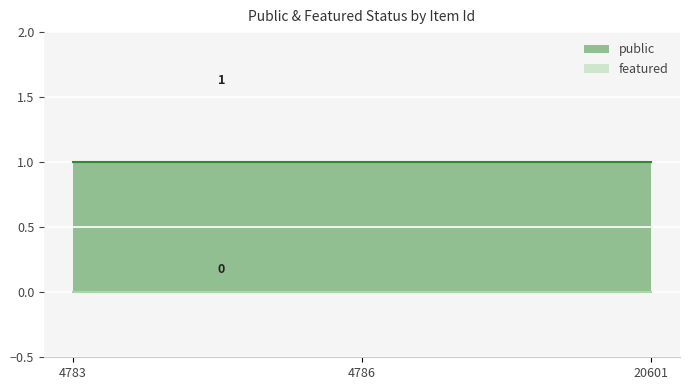

What are all the series names shown in the legend?

public, featured